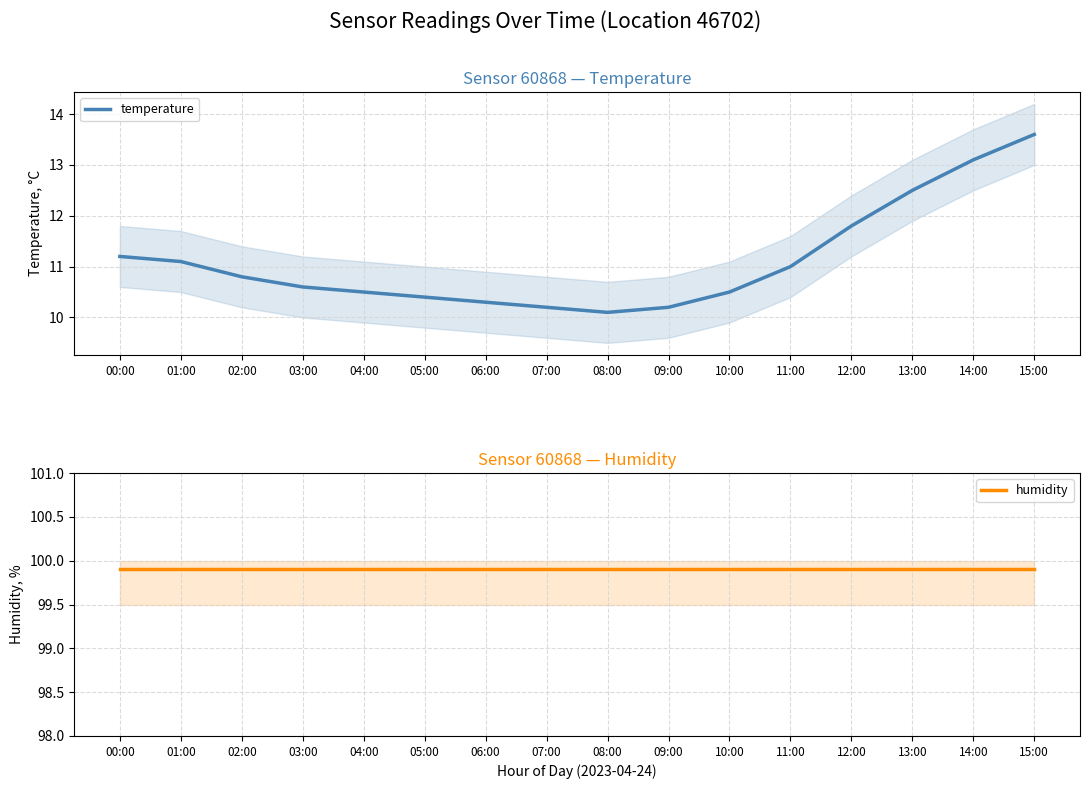

Is this an area chart (filled region under the line)?

No